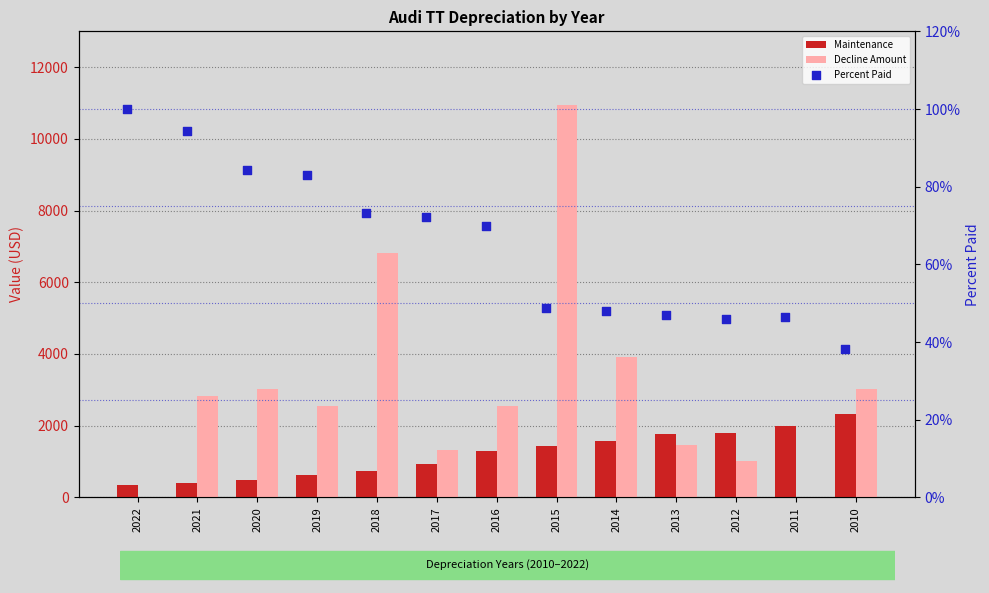

Which series has the largest Y range (max minus min)?

Decline Amount